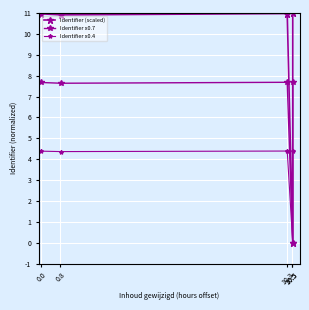

What is the total value across all series at 0.8?

22.9